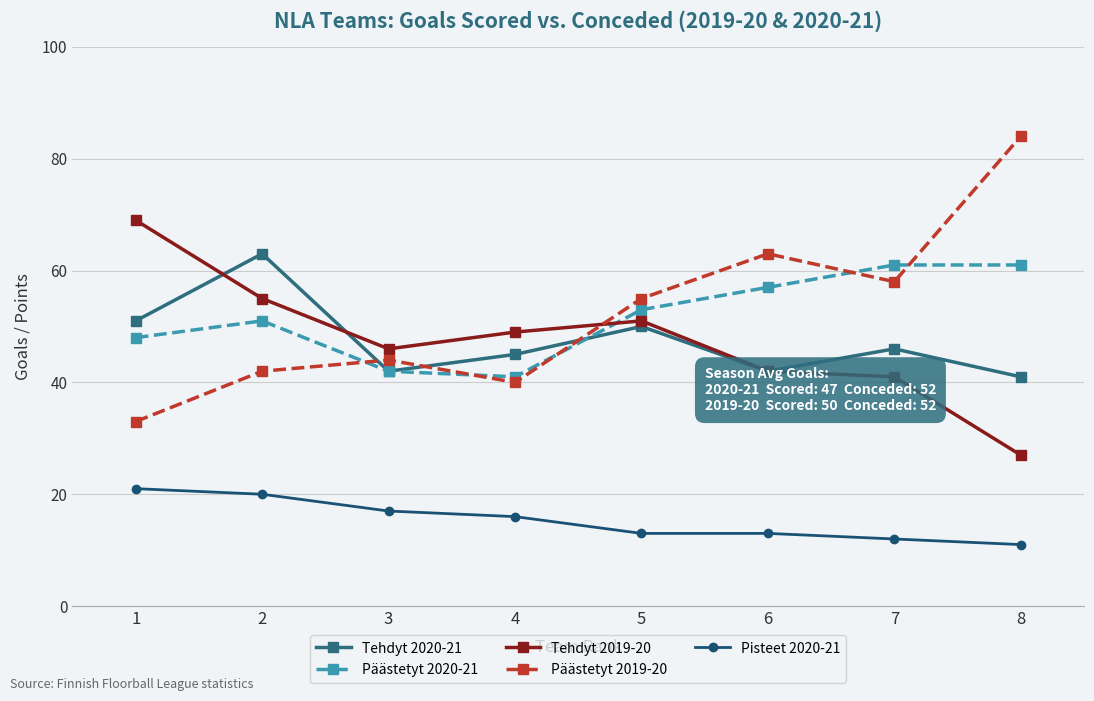

True or false: Tehdyt 2020-21 has more than 2 interior local peaks.

True